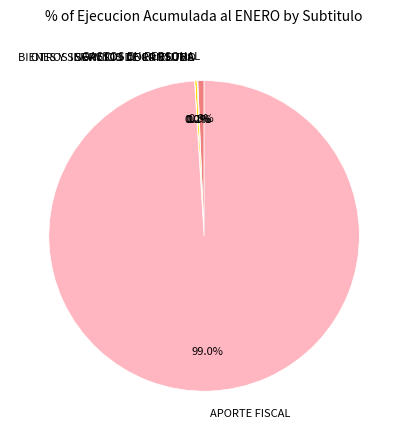

What is the largest slice in the pie chart?

APORTE FISCAL